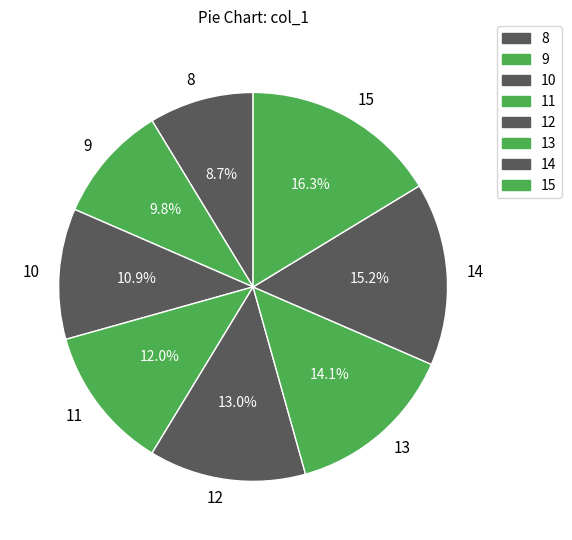

What percentage do 11 and 12 together represent?

25.0%